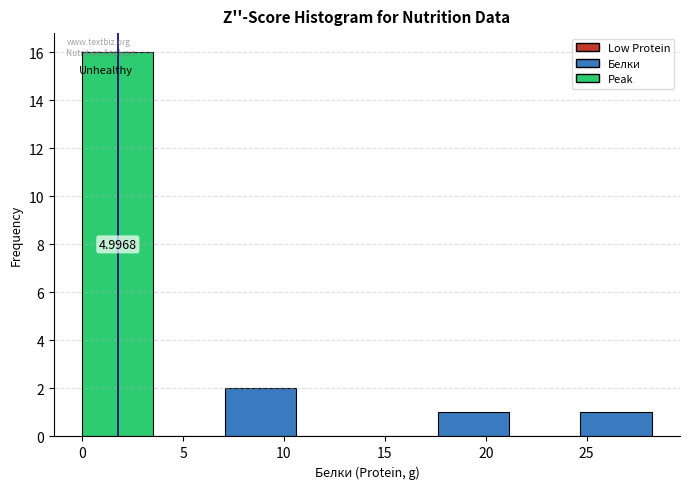

Over which range of the x-axis is the bar tallest?

0.0 to 3.5